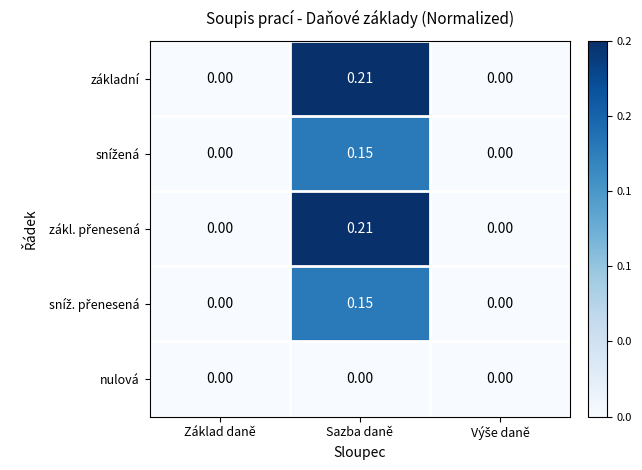

Which category has the highest value across all series?

Sazba daně